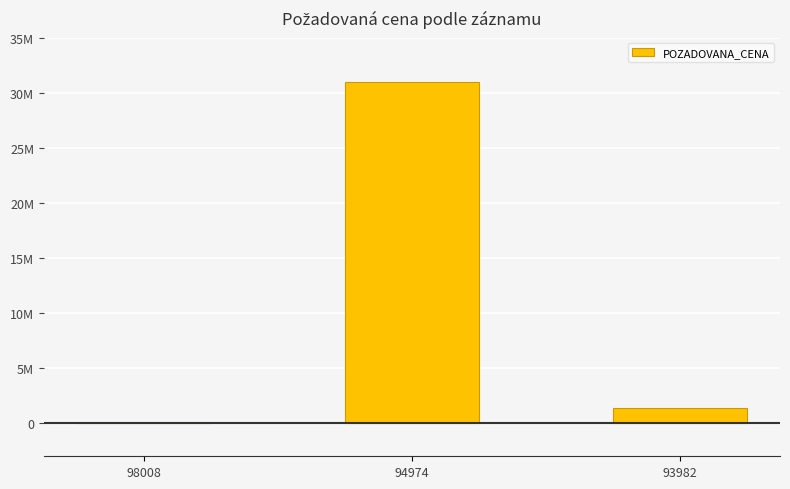

How many values exceed 1378500?

1